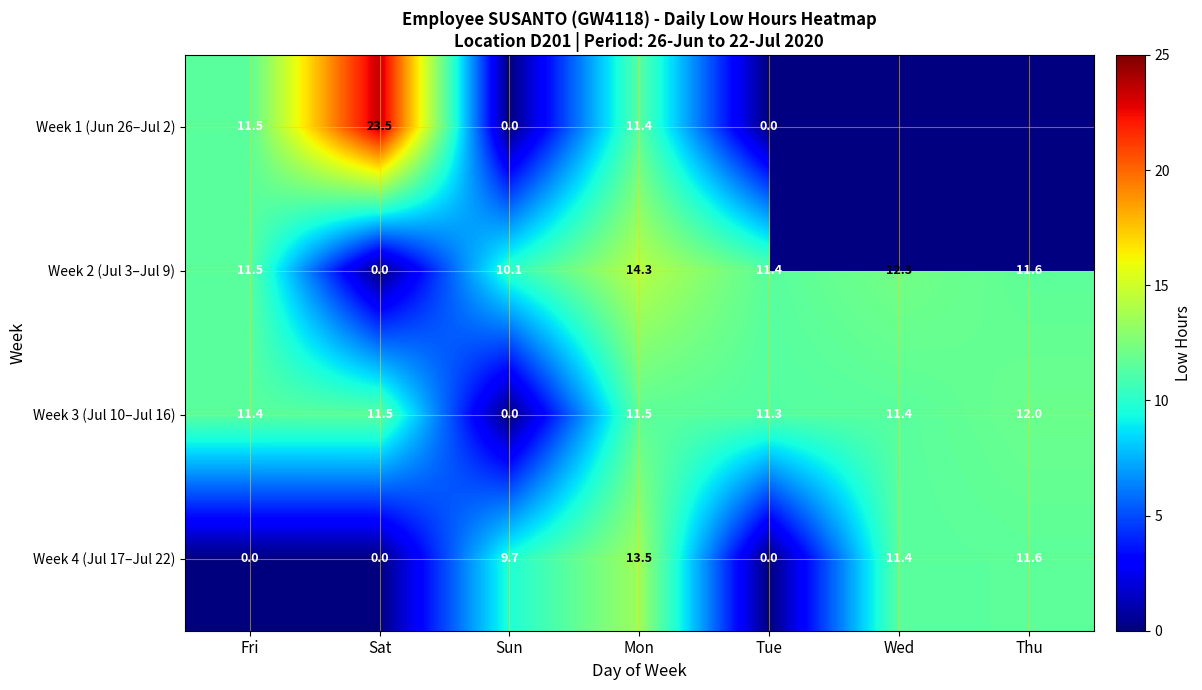

Is it true that Week 4 (Jul 17–Jul 22) equals 5.2 at Sun?

False